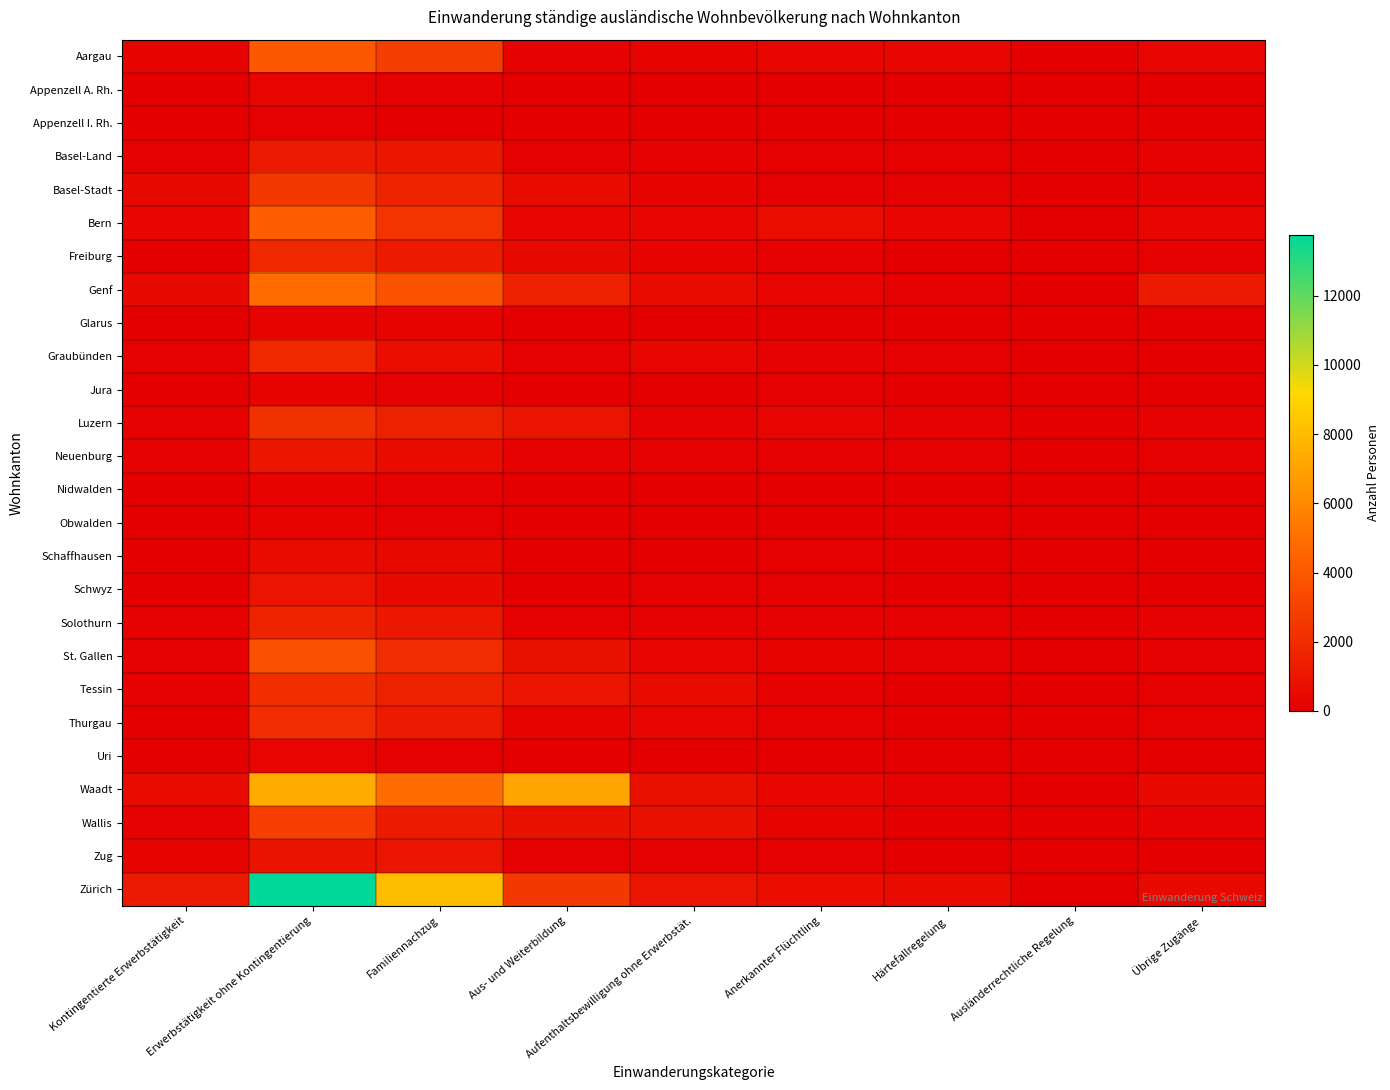

Rank the series by their maximum value, from lowest to highest.

Appenzell I. Rh., Nidwalden, Obwalden, Jura, Glarus, Appenzell A. Rh., Uri, Schaffhausen, Schwyz, Zug, Neuenburg, Basel-Land, Solothurn, Graubünden, Freiburg, Thurgau, Tessin, Luzern, Basel-Stadt, Wallis, St. Gallen, Aargau, Bern, Genf, Waadt, Zürich